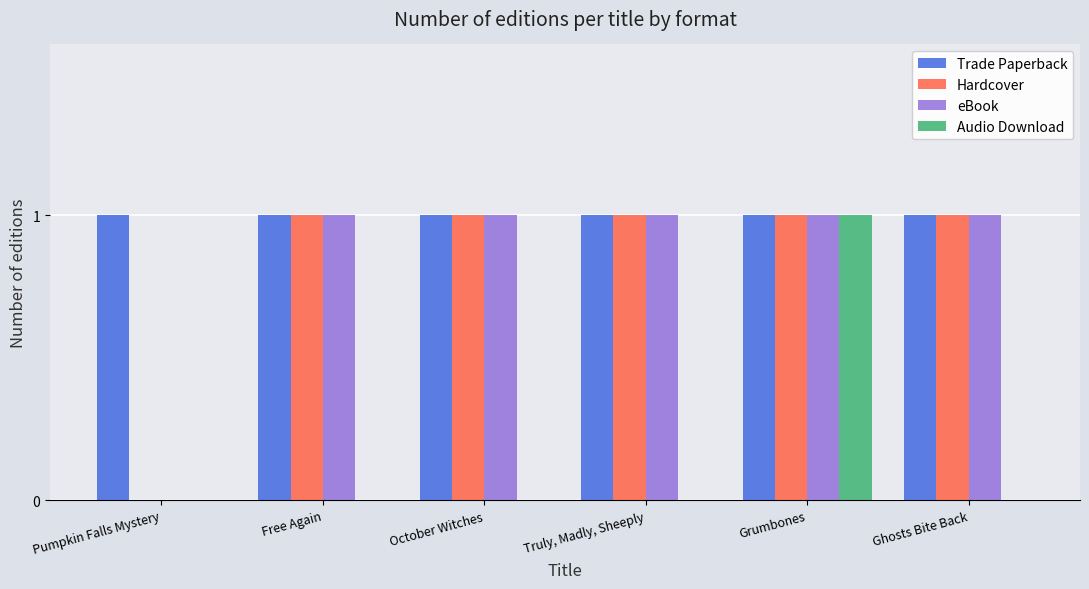

The value of Audio Download at Pumpkin Falls Mystery is -1. True or false?

False